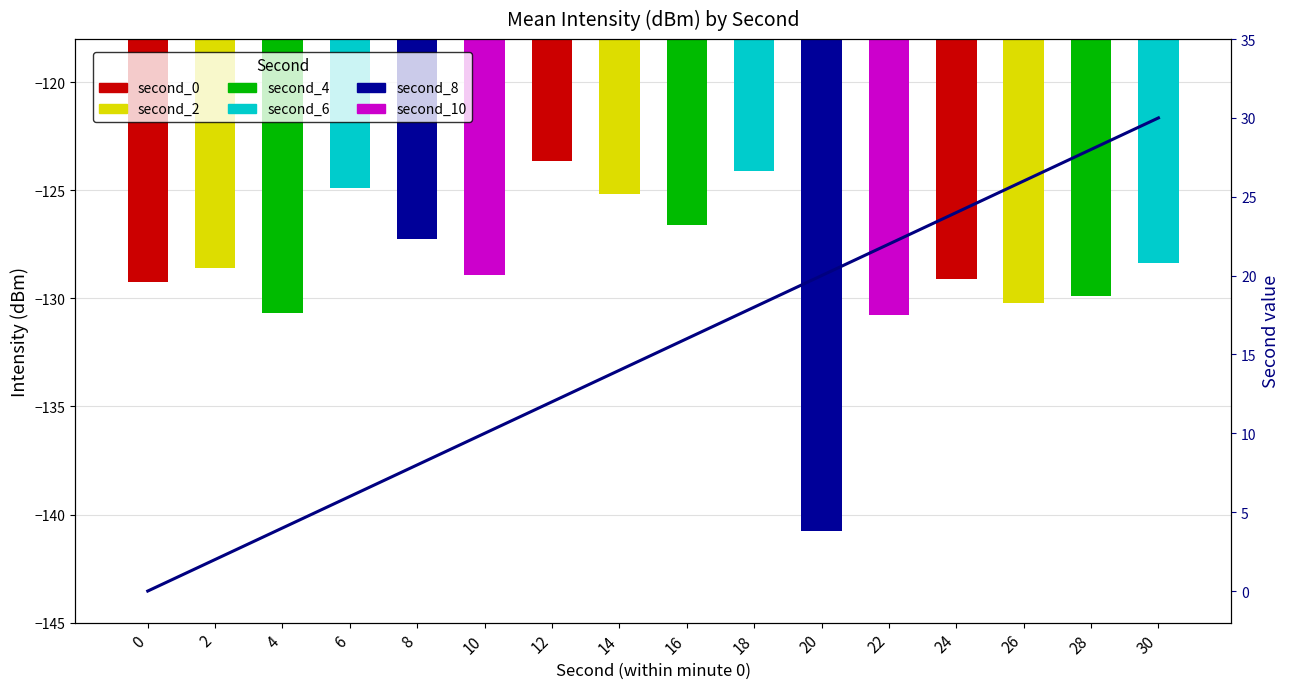

What is the sum of the values at 30 and 22?

52